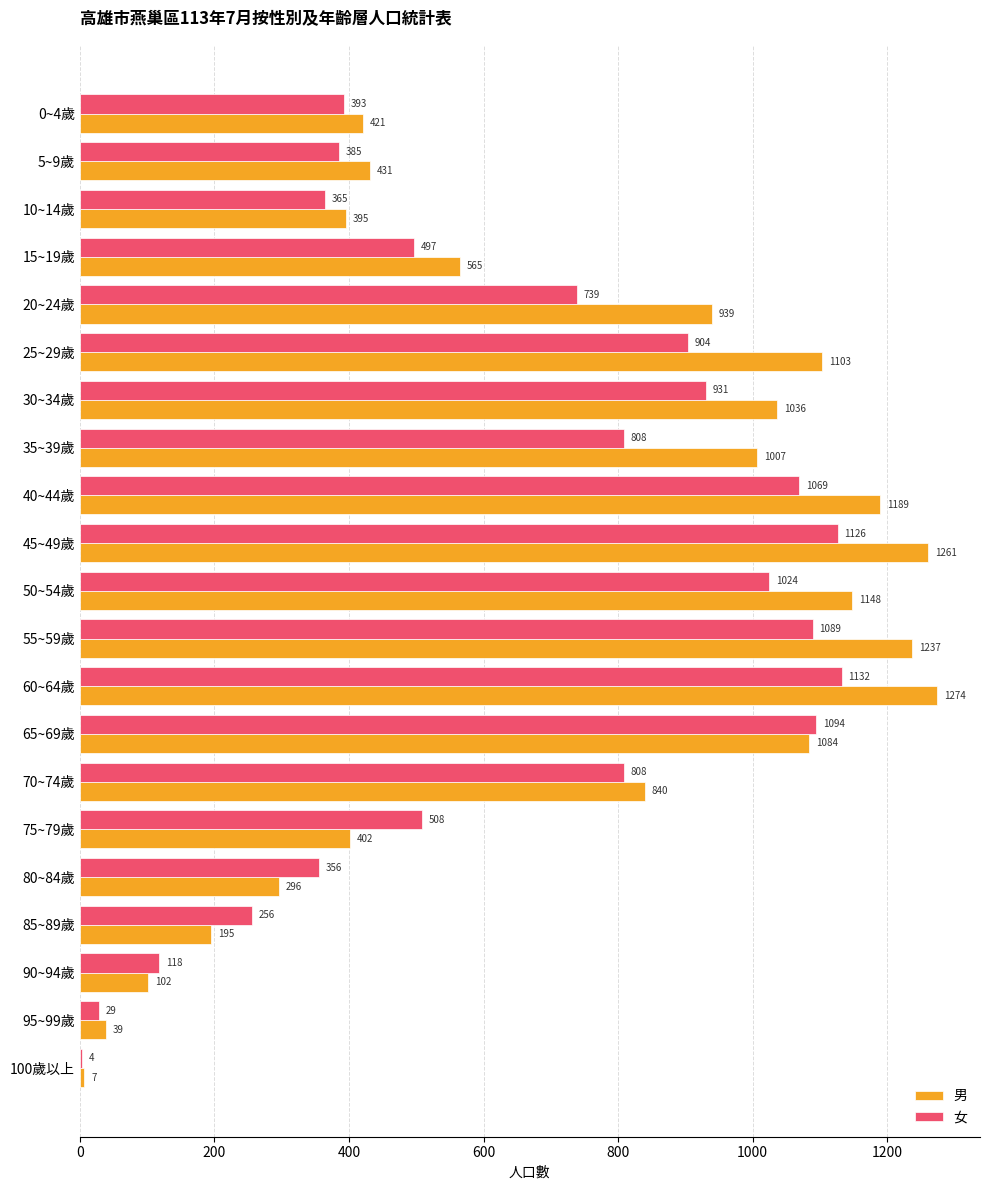

The value of 女 at 25~29歲 is 351. True or false?

False